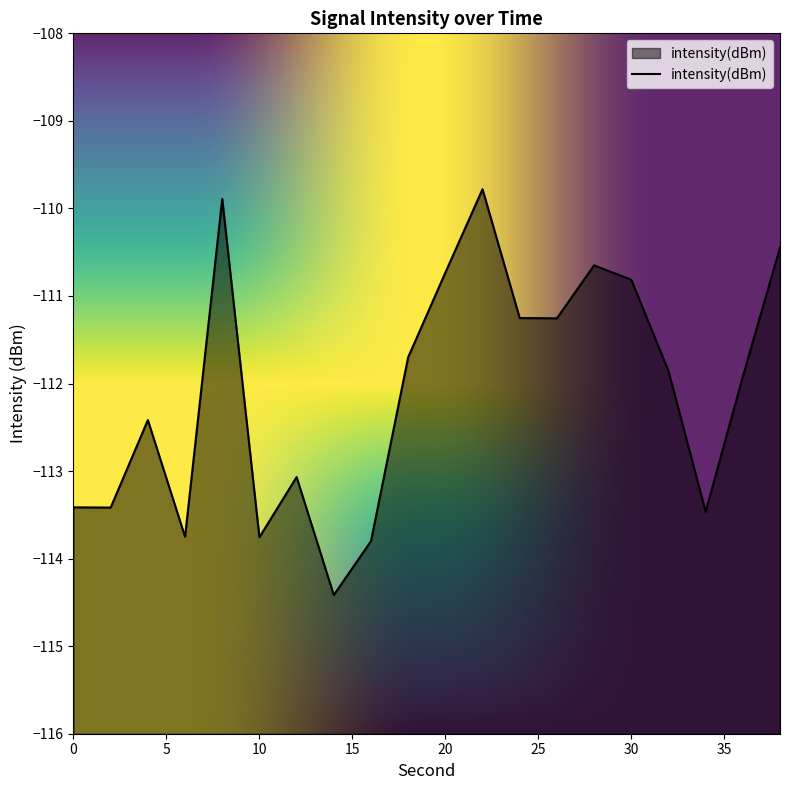

What is the sum of the values at 18 and 30?

-222.5